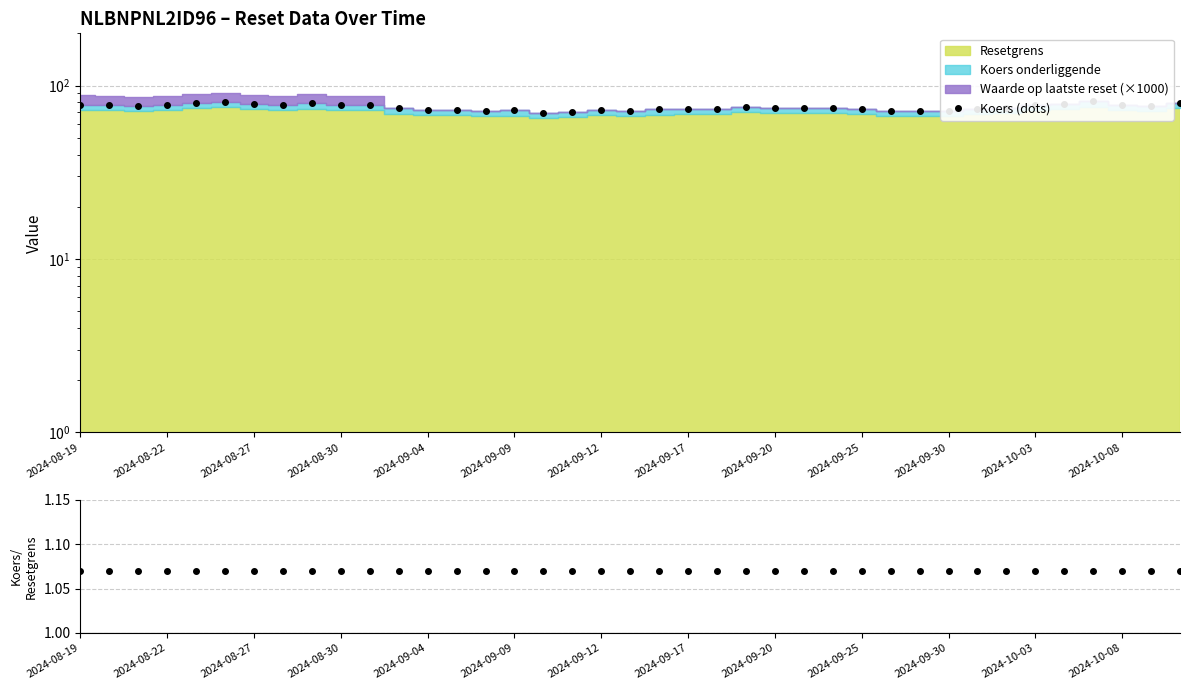

How many interior local valleys does the Koers (dots) series have?

10